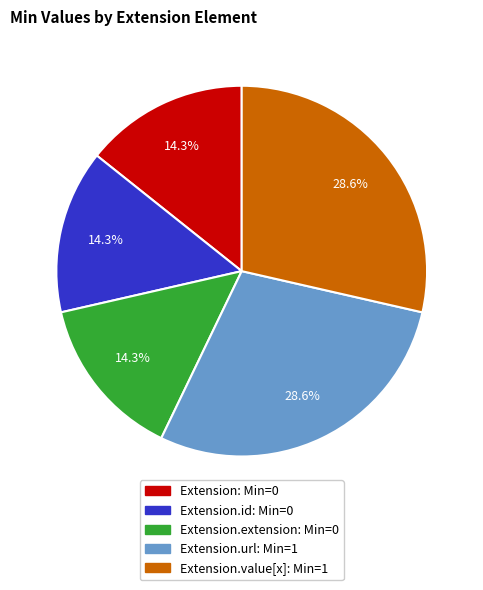

Is there a majority slice in this chart?

No